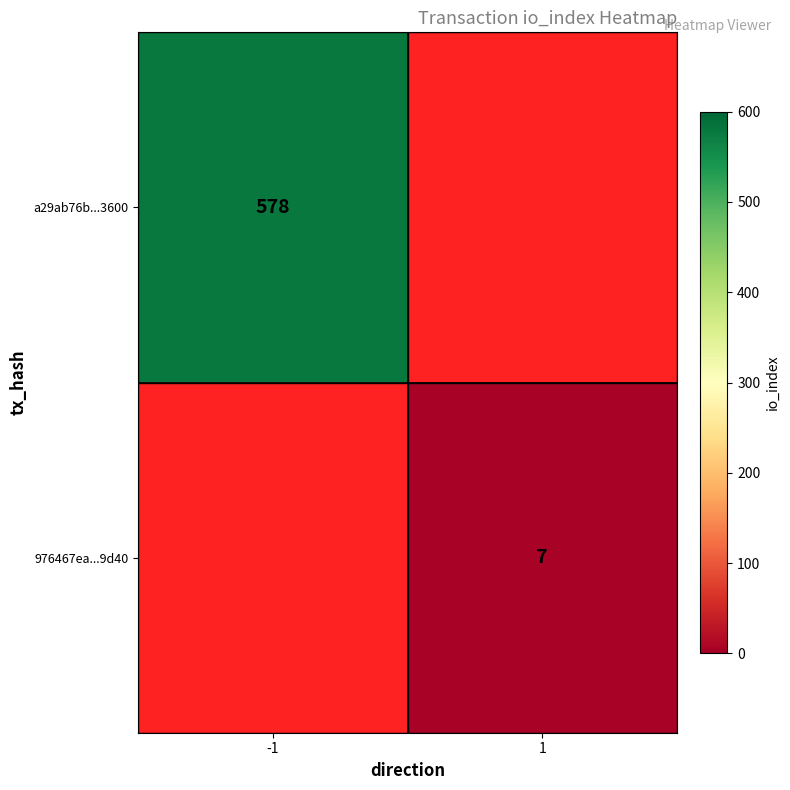

The value of a29ab76b...3600 at -1 is 956. True or false?

False